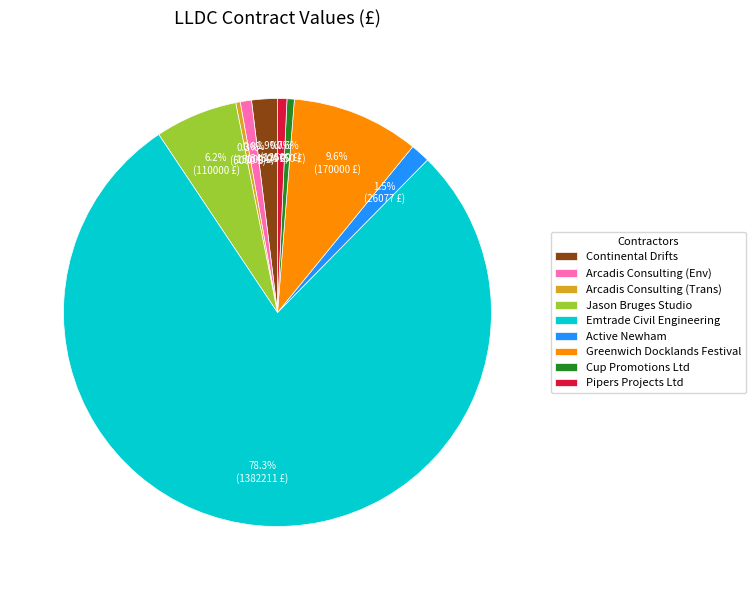

Is the sum of Continental Drifts and Arcadis Consulting (Trans) greater than half?

No